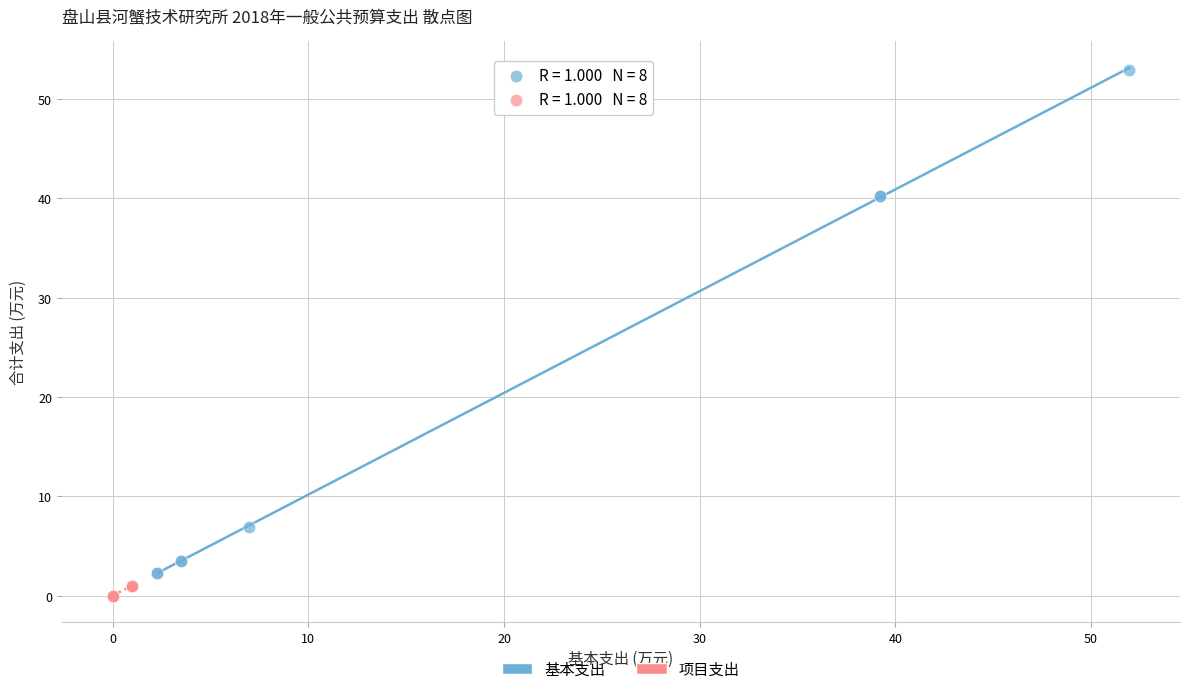

Which series contains the highest Y value?

基本支出